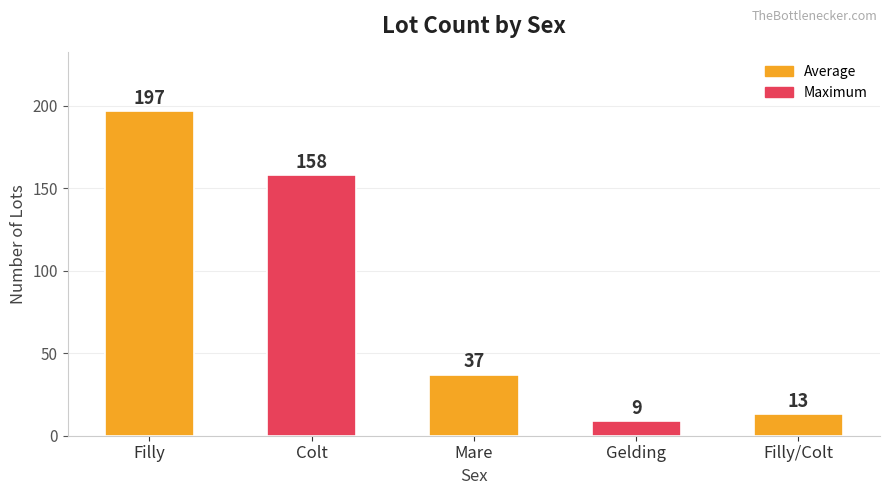

How many bars are there in total?

5